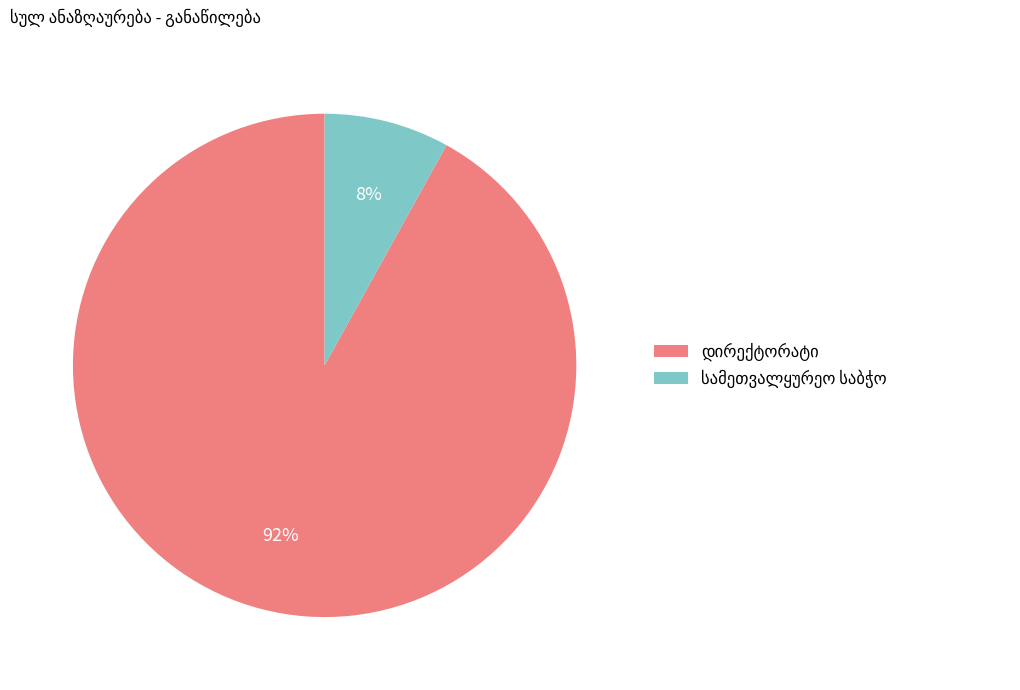

Is there any slice that represents more than half of the pie?

Yes